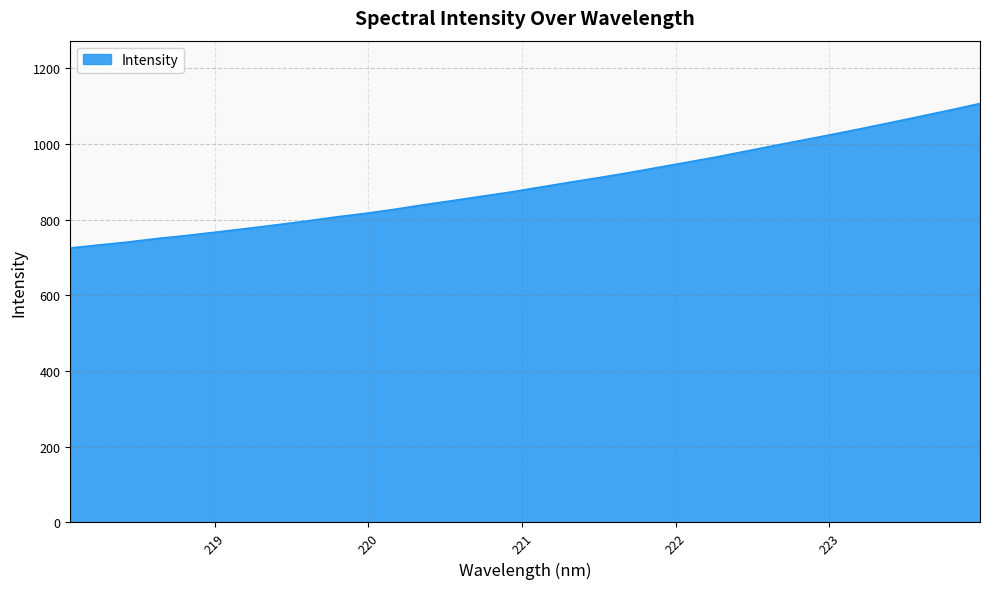

What is the greatest value displayed?

1106.5